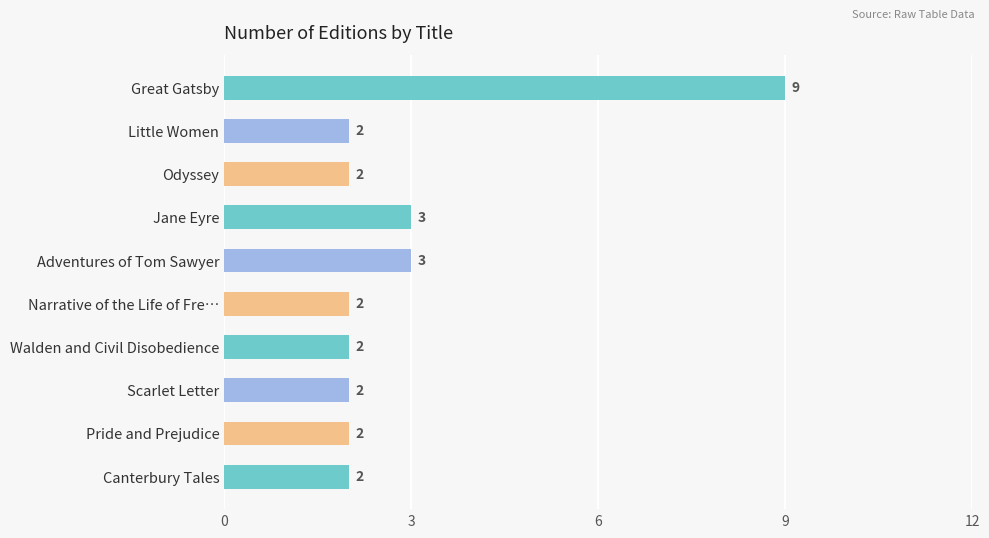

Reading top to bottom, extract all data points from this chart.

Great Gatsby=9	Little Women=2	Odyssey=2	Jane Eyre=3	Adventures of Tom Sawyer=3	Narrative of the Life of Fre…=2	Walden and Civil Disobedience=2	Scarlet Letter=2	Pride and Prejudice=2	Canterbury Tales=2